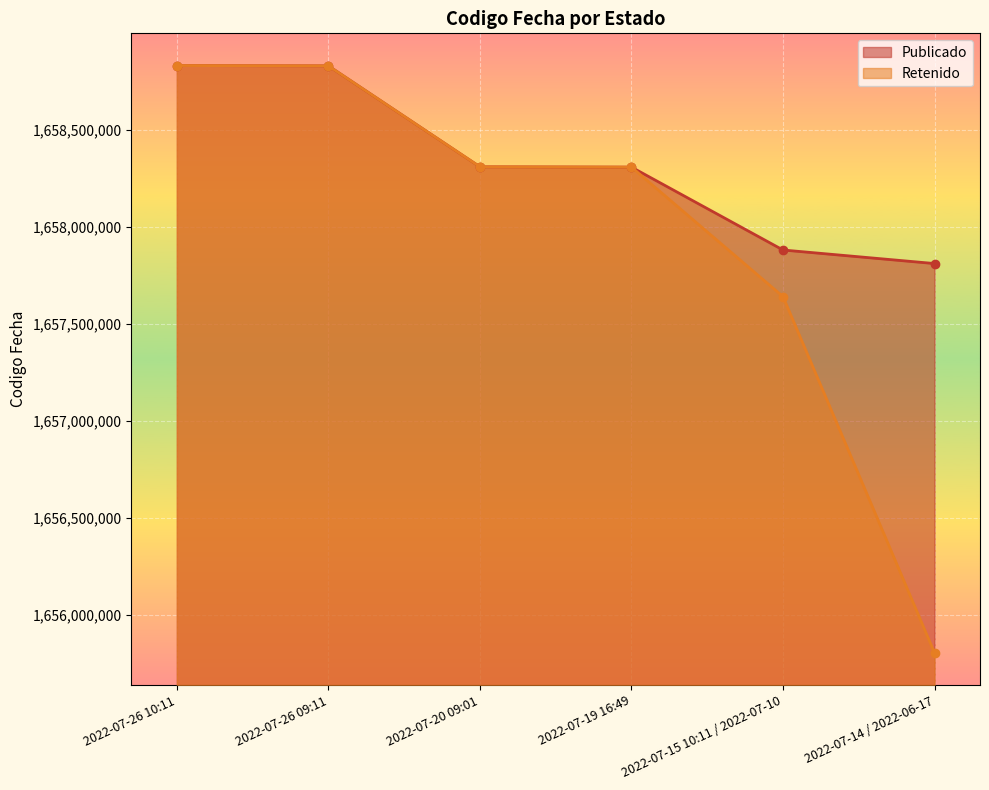

Rank the series by their maximum value, from lowest to highest.

Publicado, Retenido